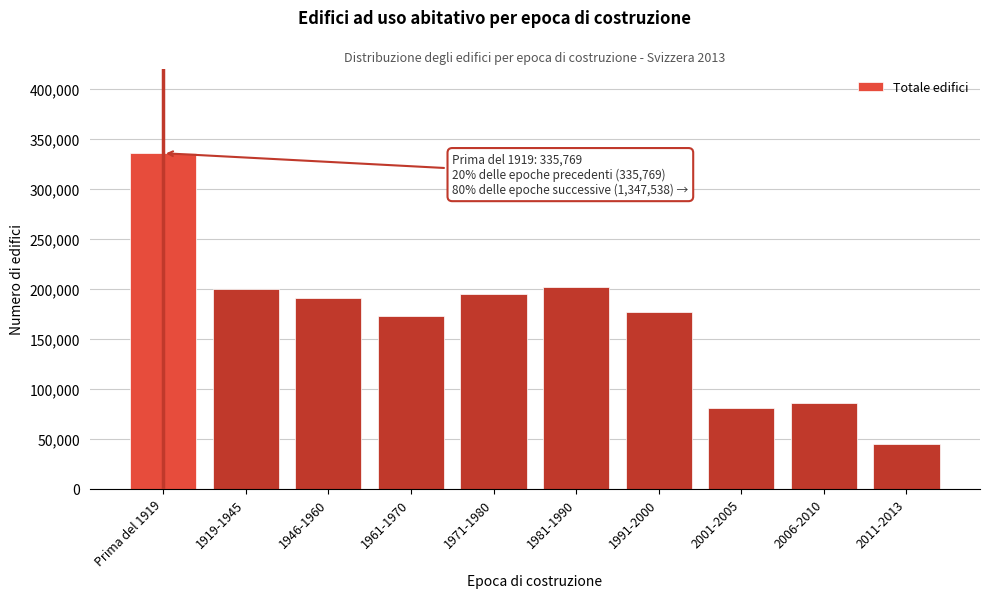

Reading left to right, list all the values displayed in this chart.

Prima del 1919=335769	1919-1945=199483	1946-1960=190631	1961-1970=173060	1971-1980=195300	1981-1990=201526	1991-2000=176993	2001-2005=80865	2006-2010=85474	2011-2013=44206